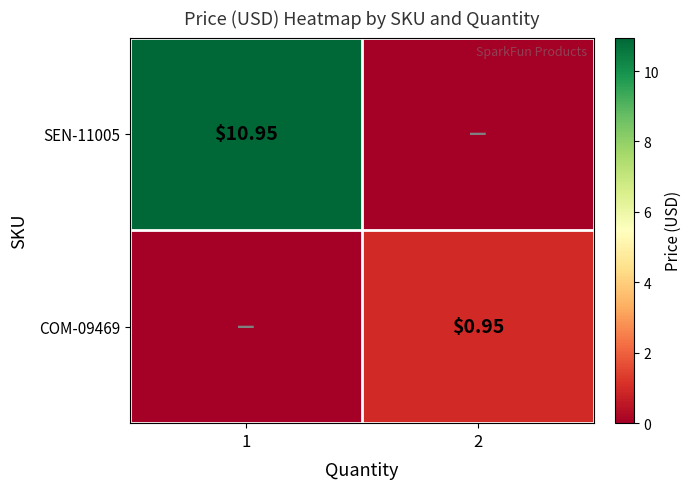

The value of COM-09469 at 2 is 0.6. True or false?

False